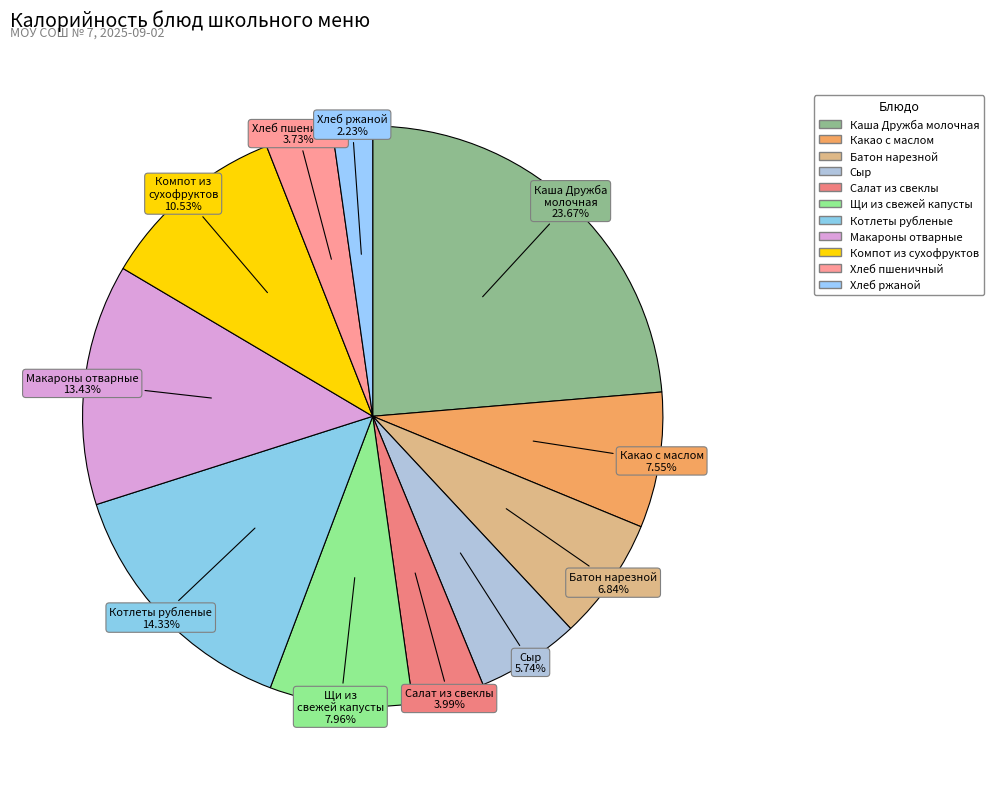

How many segments does this pie chart have?

11